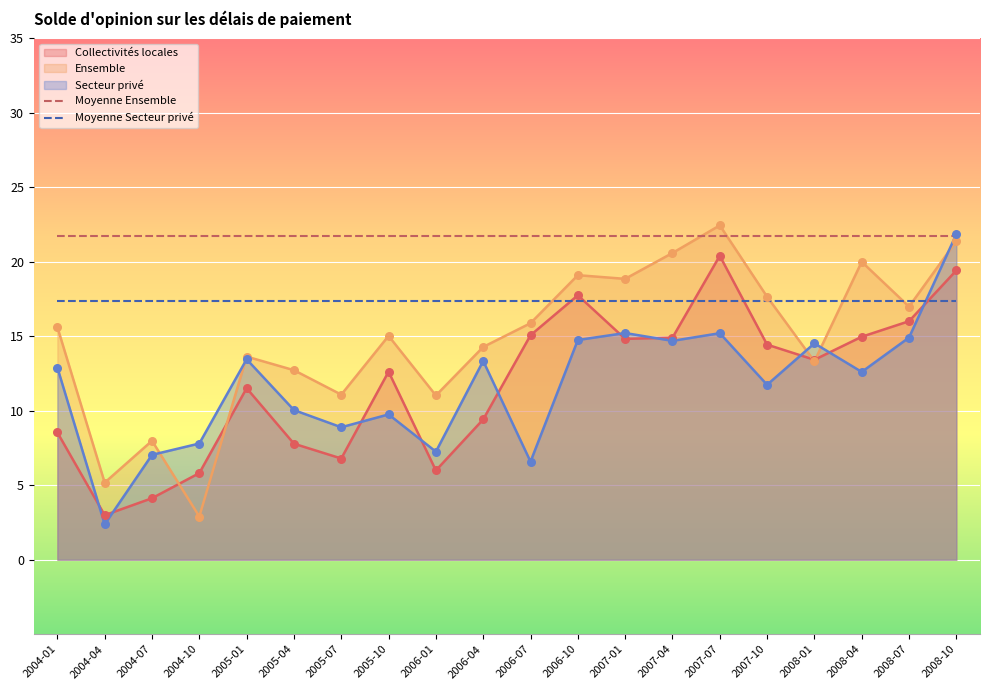

At which category is the sum across all series the highest?

2008-10